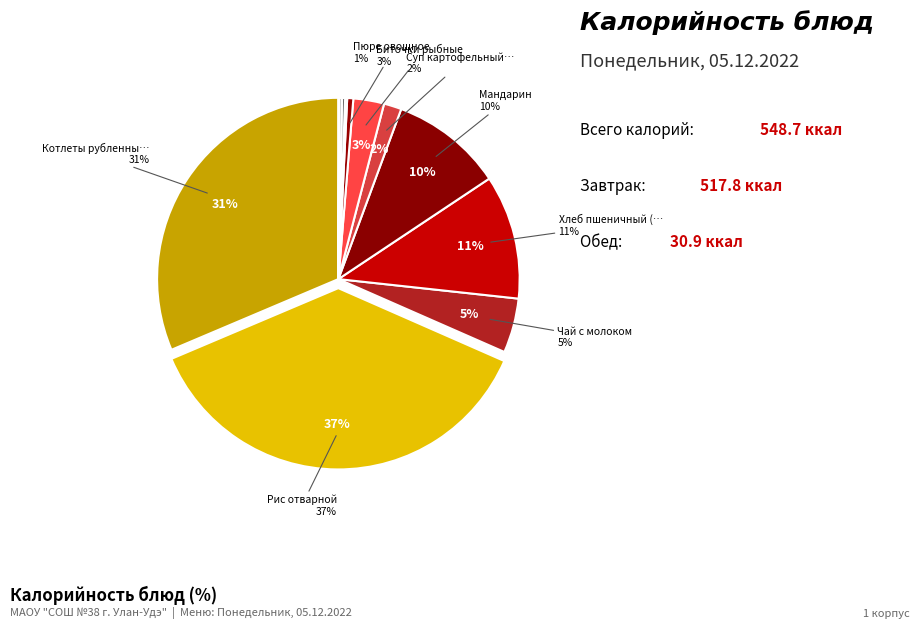

Is the sum of Хлеб ржаной and Чай с молоком greater than half?

No